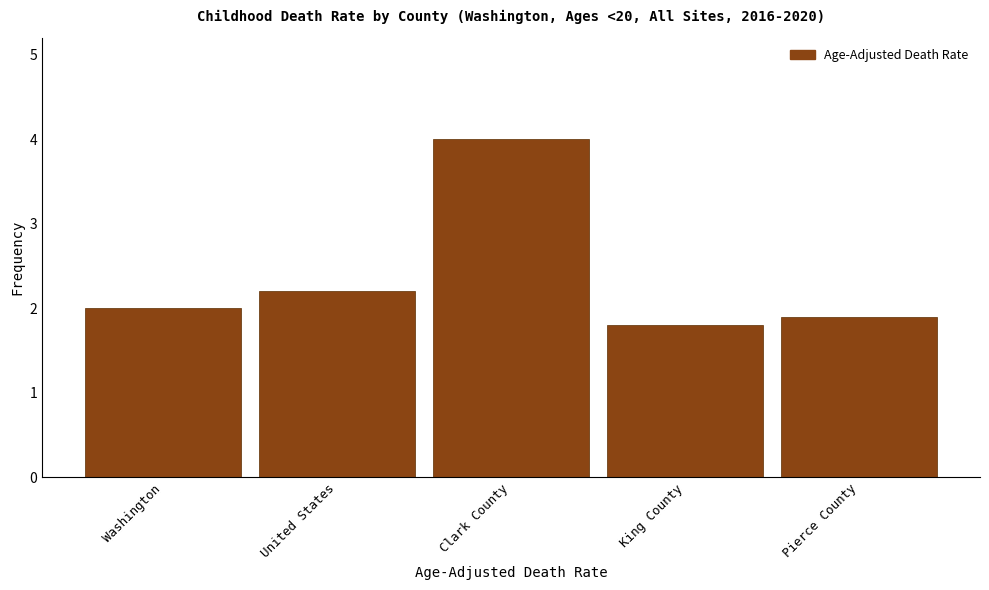

Reading left to right, transcribe all the data shown in this chart.

2.0	2.2	4.0	1.8	1.9